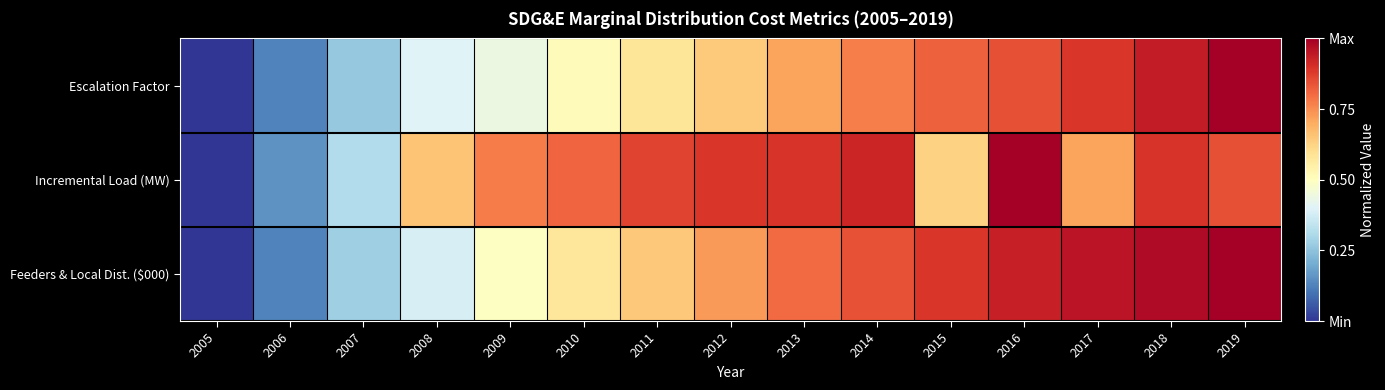

How many distinct data groups are displayed?

3